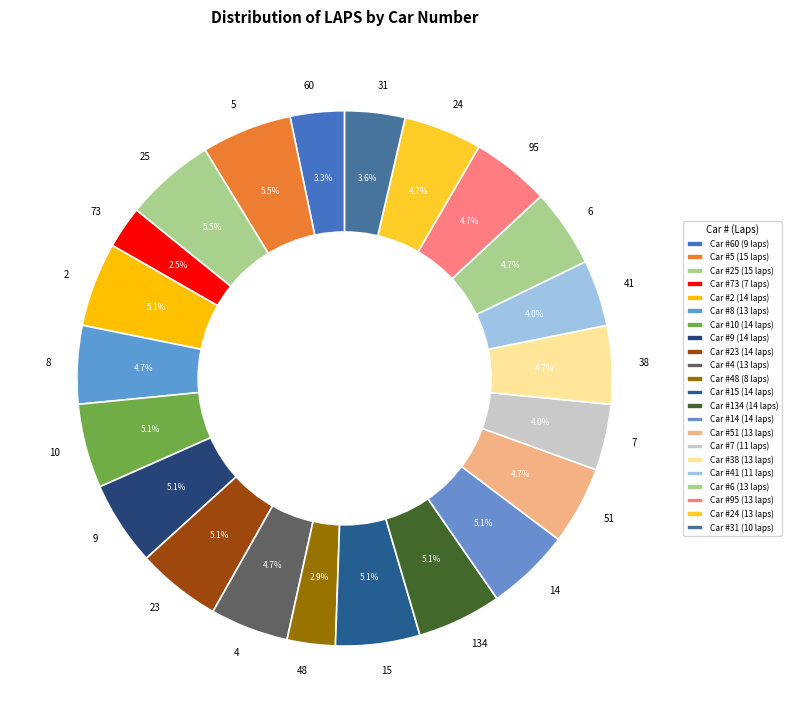

The 73 slice represents 3% of the pie. True or false?

True